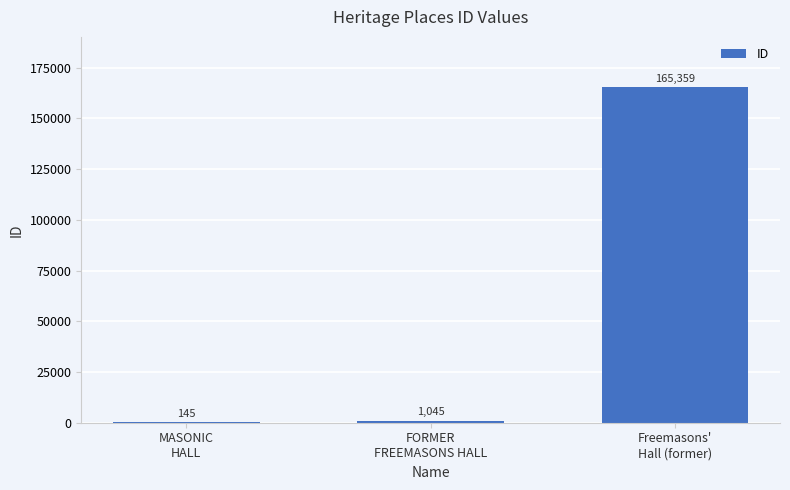

Which has a higher value, Freemasons'
Hall (former) or MASONIC
HALL?

Freemasons'
Hall (former)